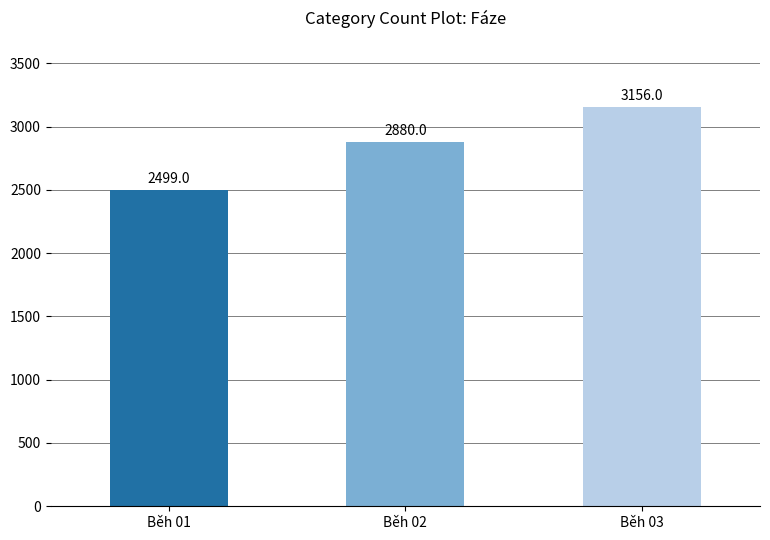

At which category does the chart reach its peak across all series?

Běh 03